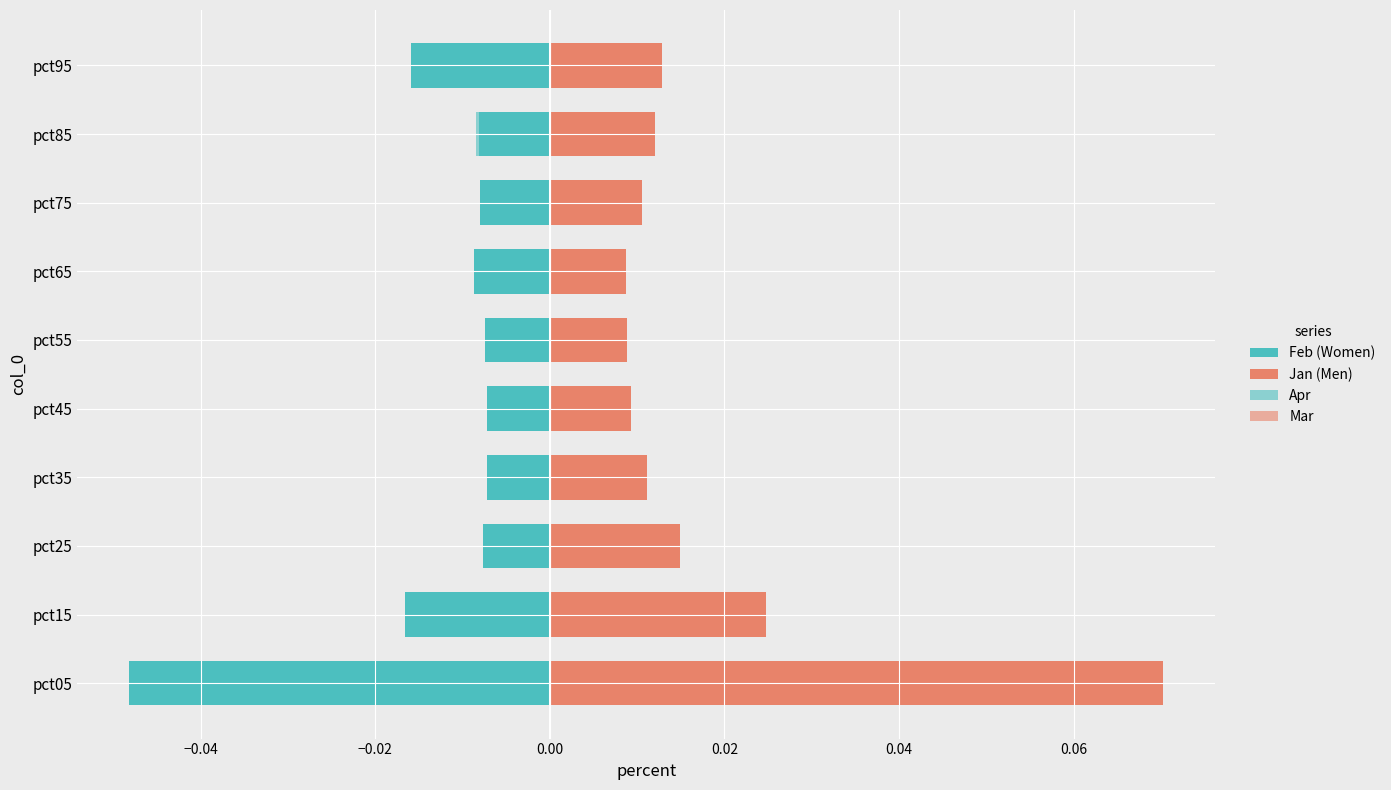

Count the Mar values in the range 0 to 1.

10